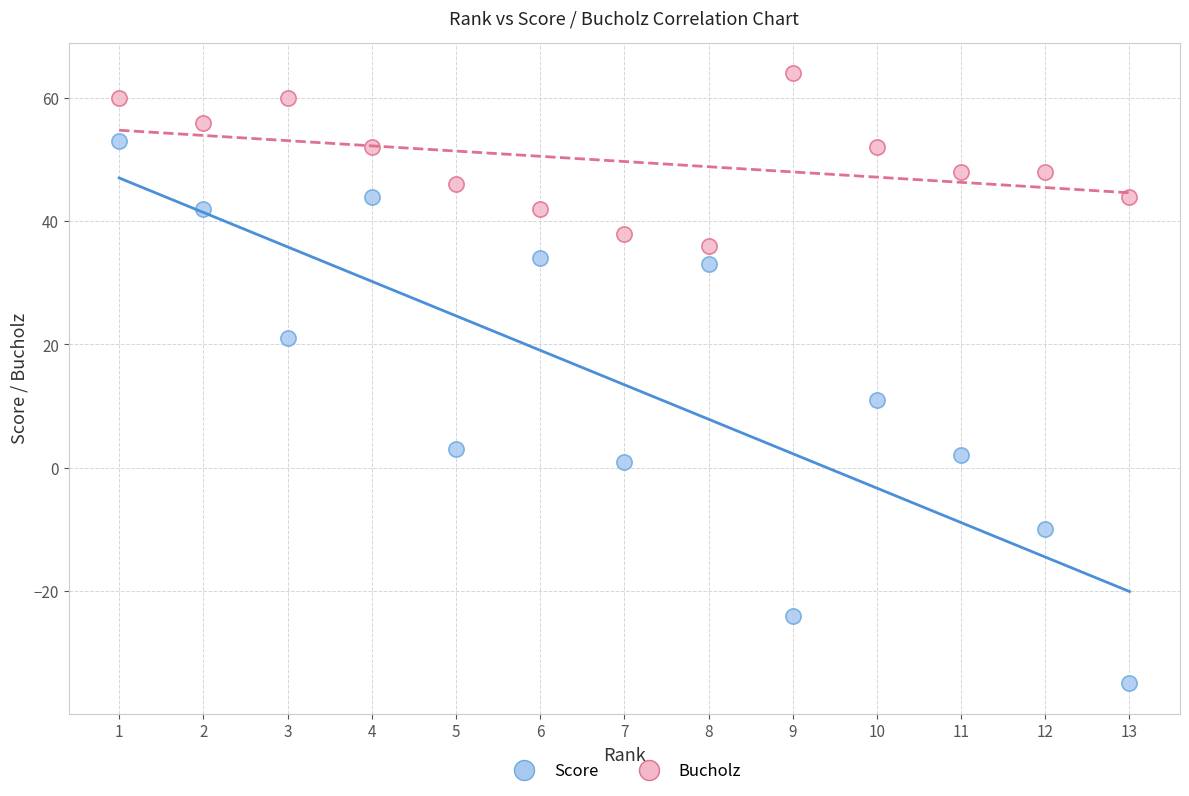

Which series has the widest spread of Y values?

Score